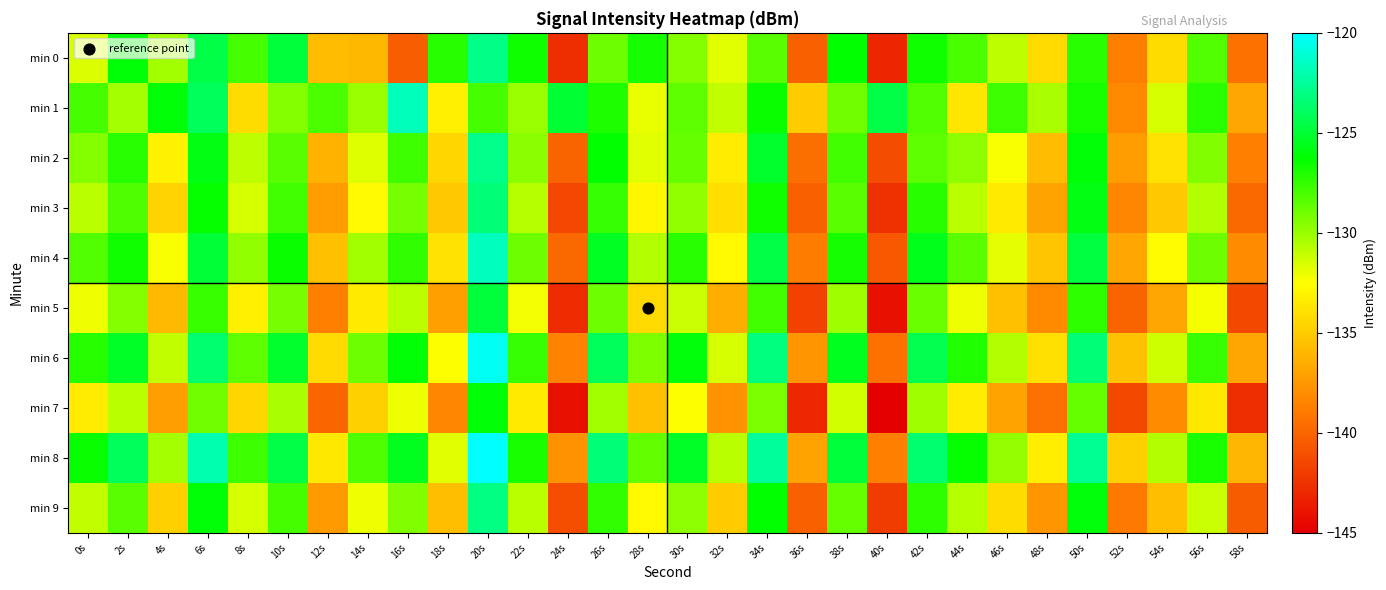

Between 50s and 40s, which is larger?

50s